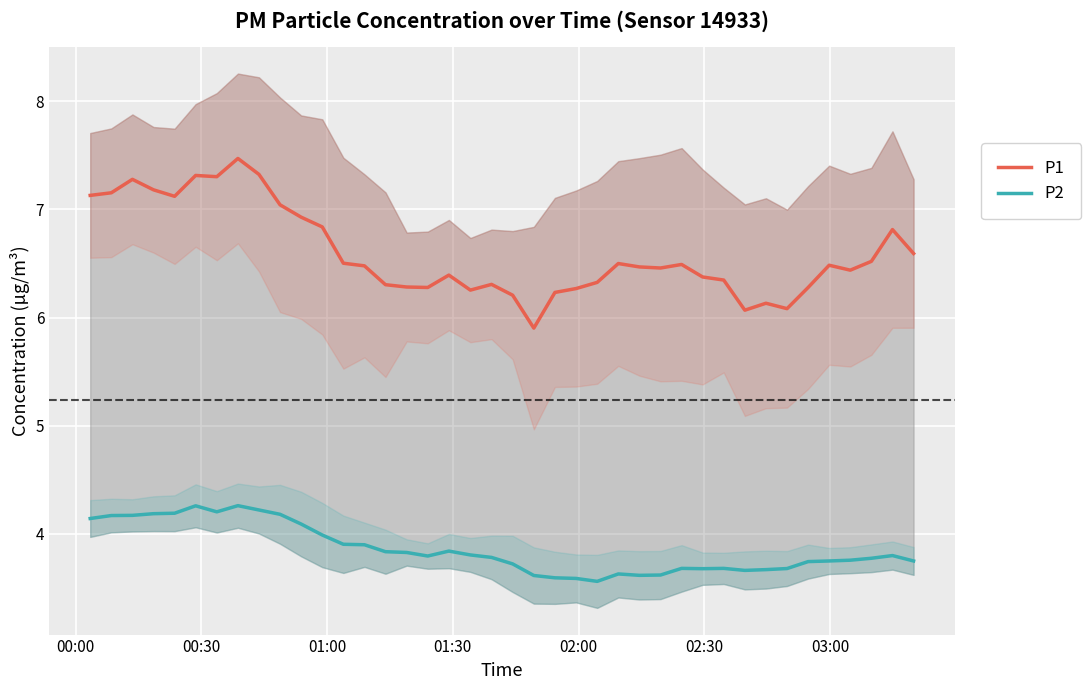

List the series in order of their peak value, highest first.

P1, P2